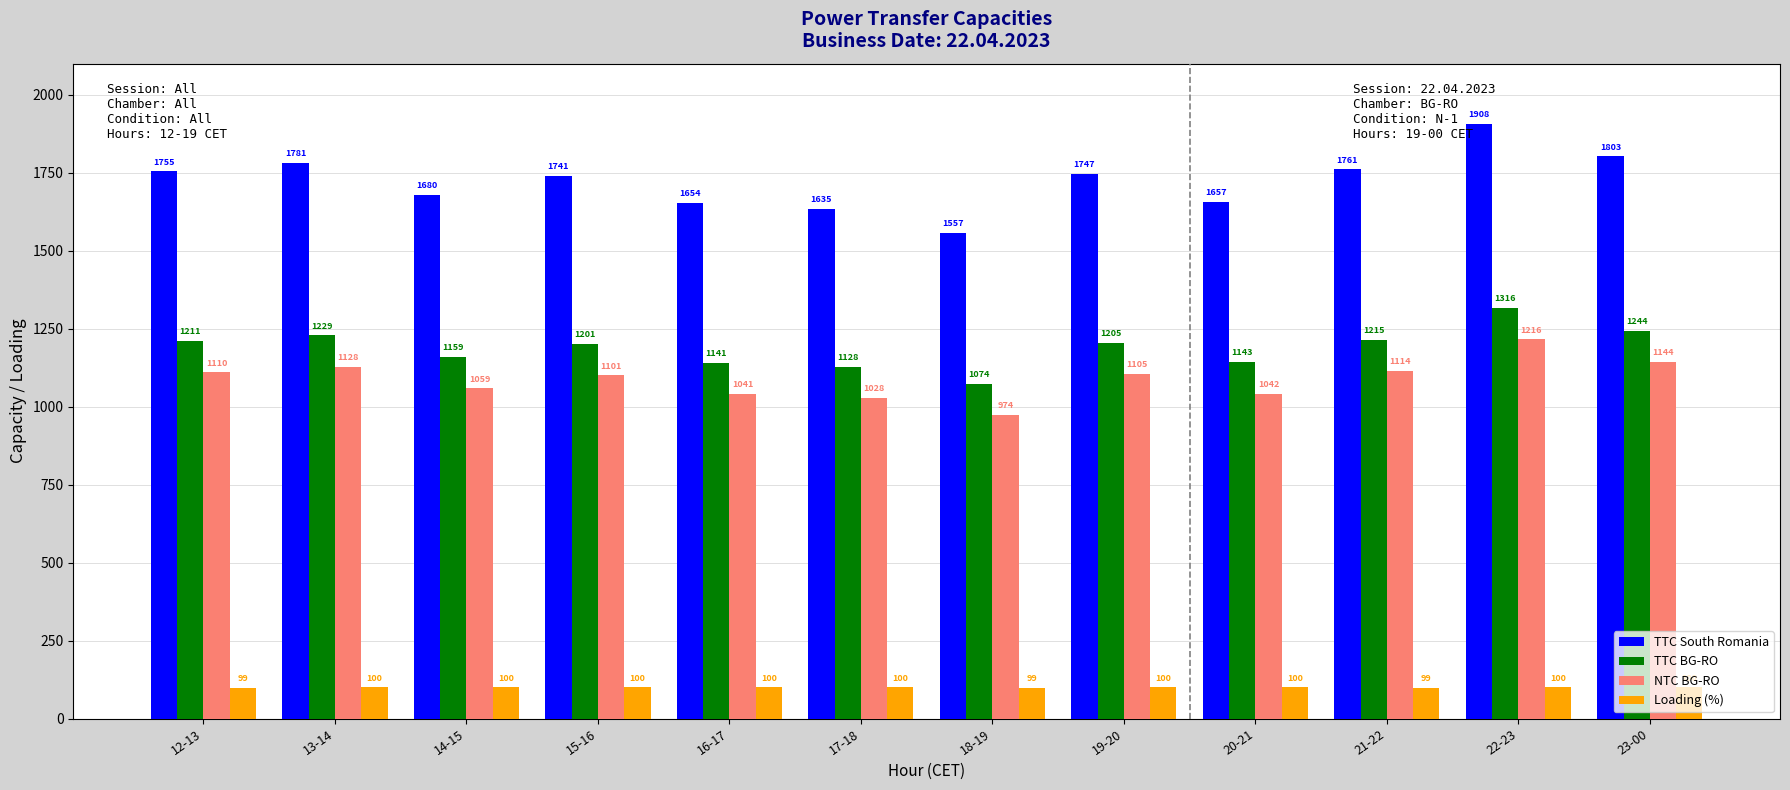

What is the minimum value shown in the chart?

99